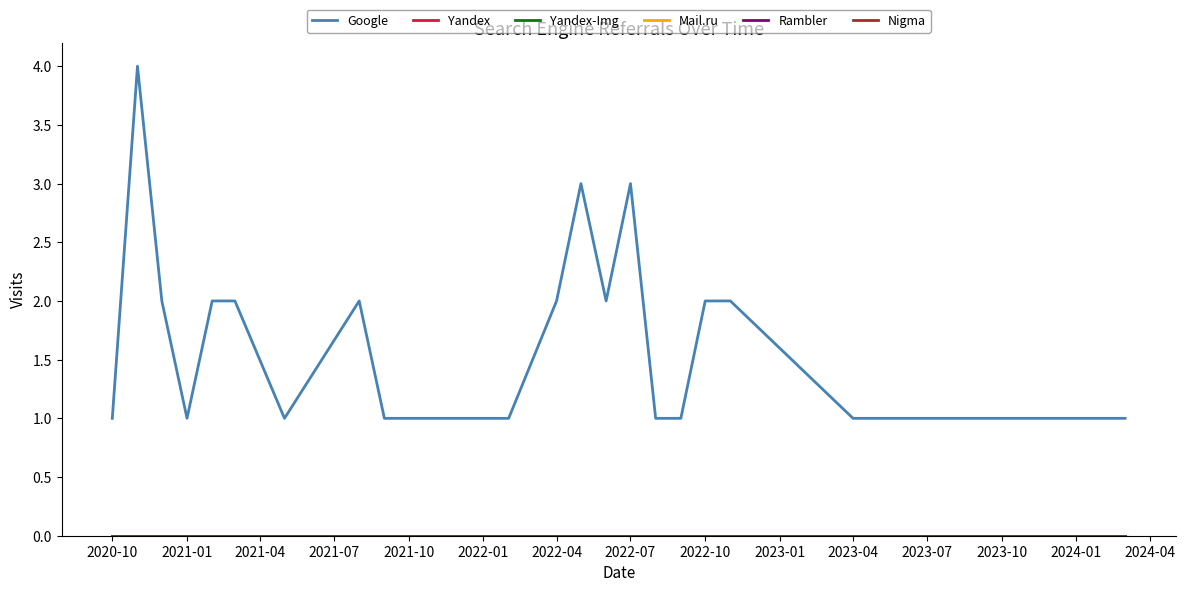

Does the chart have visible grid lines?

No